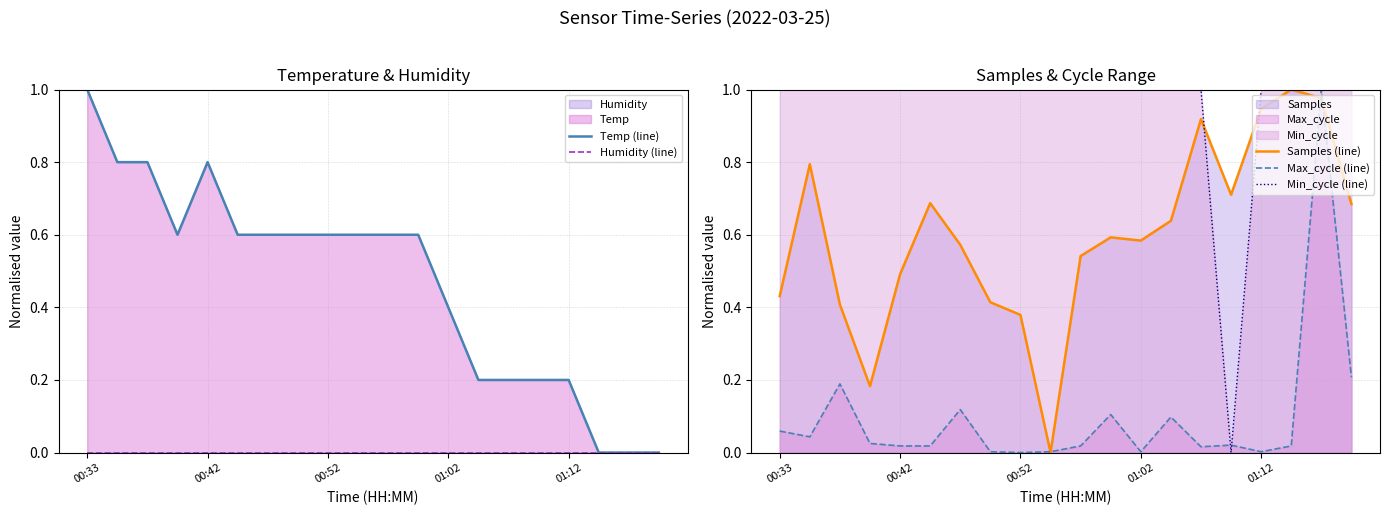

The value of Min_cycle (line) at 01:02 is 1.8. True or false?

False